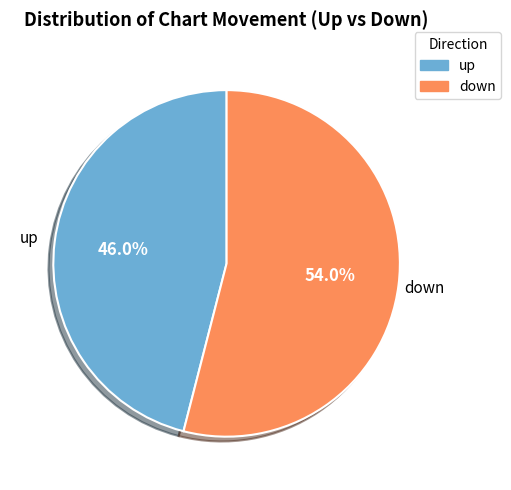

What percentage is the down slice, to the nearest percent?

54%